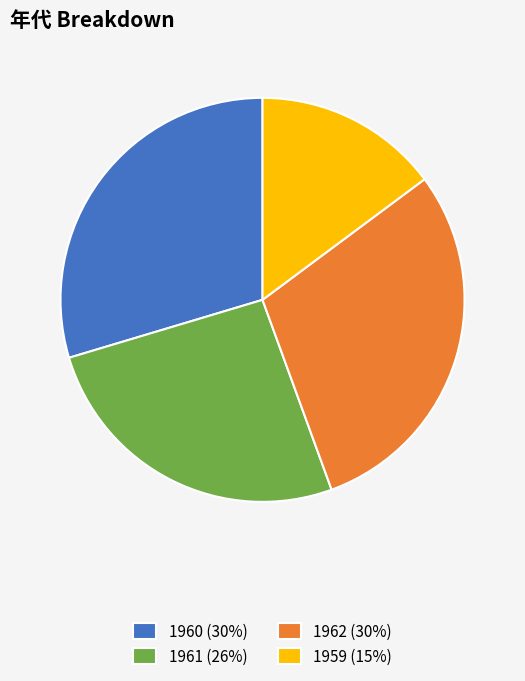

Count the number of slices in the pie.

4